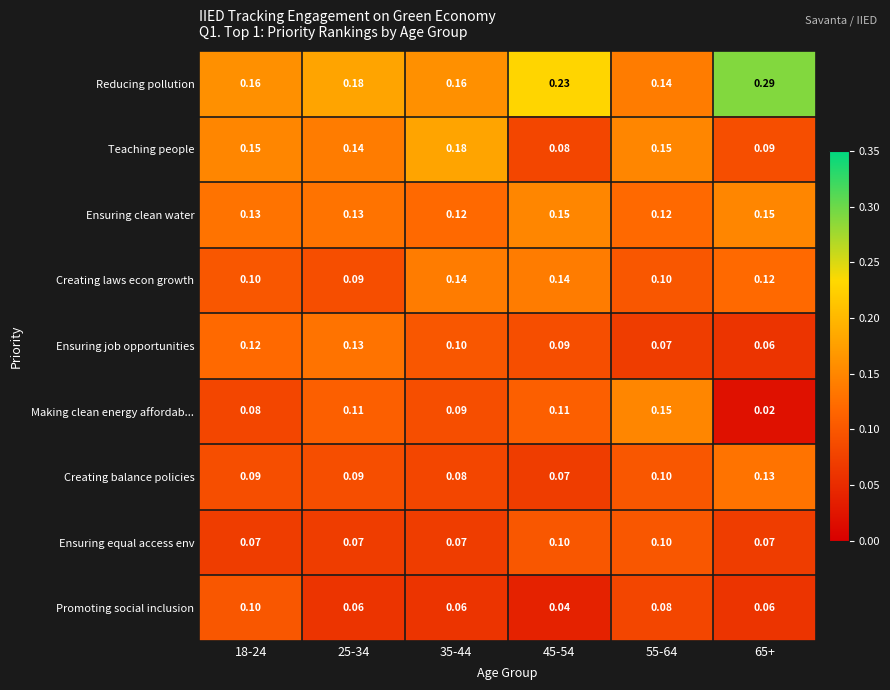

Which series has the largest total across all categories?

Reducing pollution